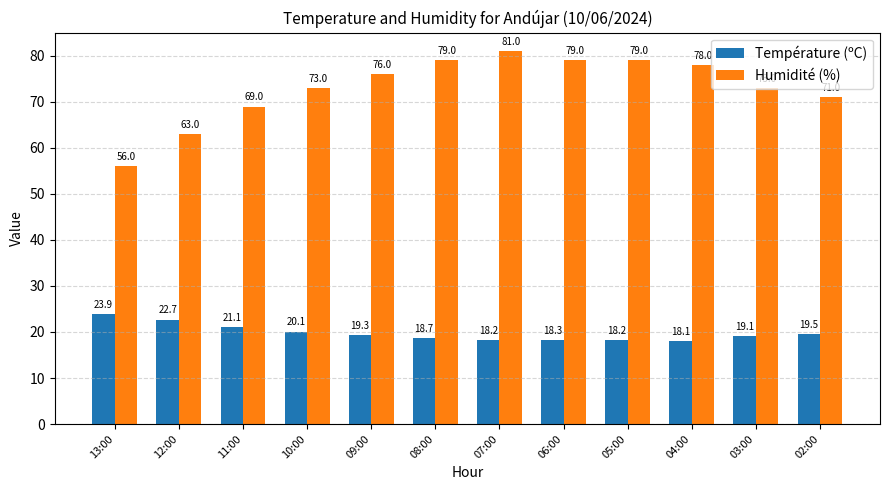

What is the difference between the highest and lowest values at 03:00?

53.9